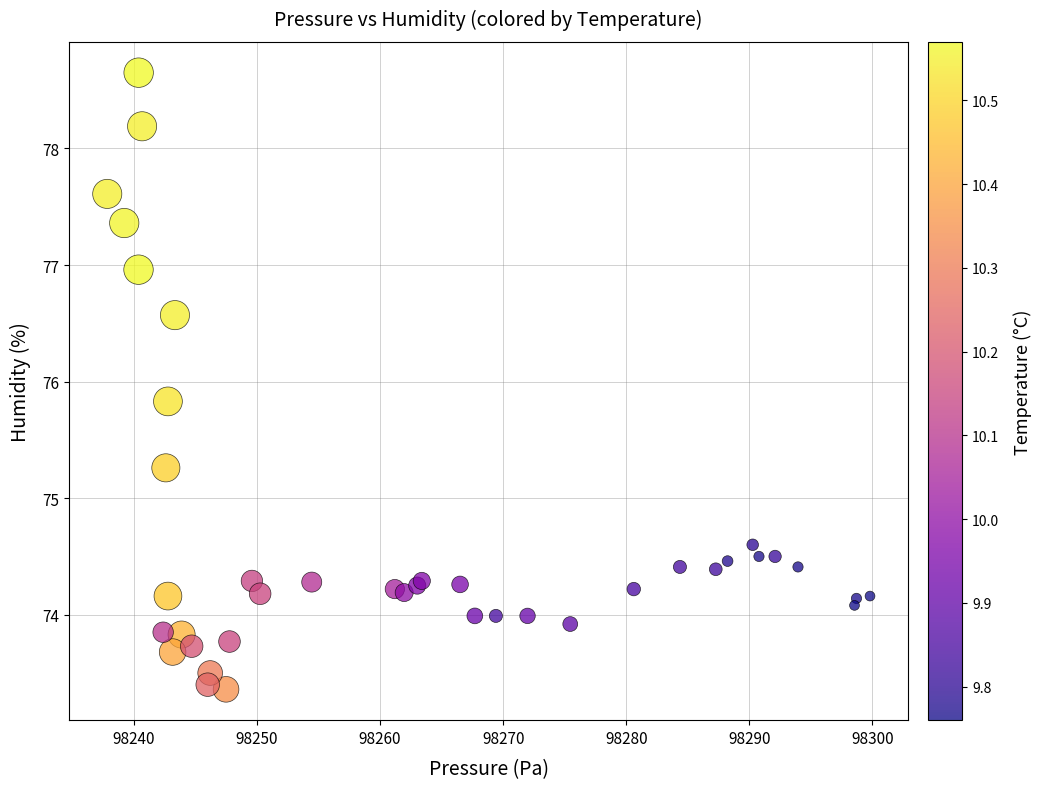

What Y value in the scatter plot is closest to 76?

75.8